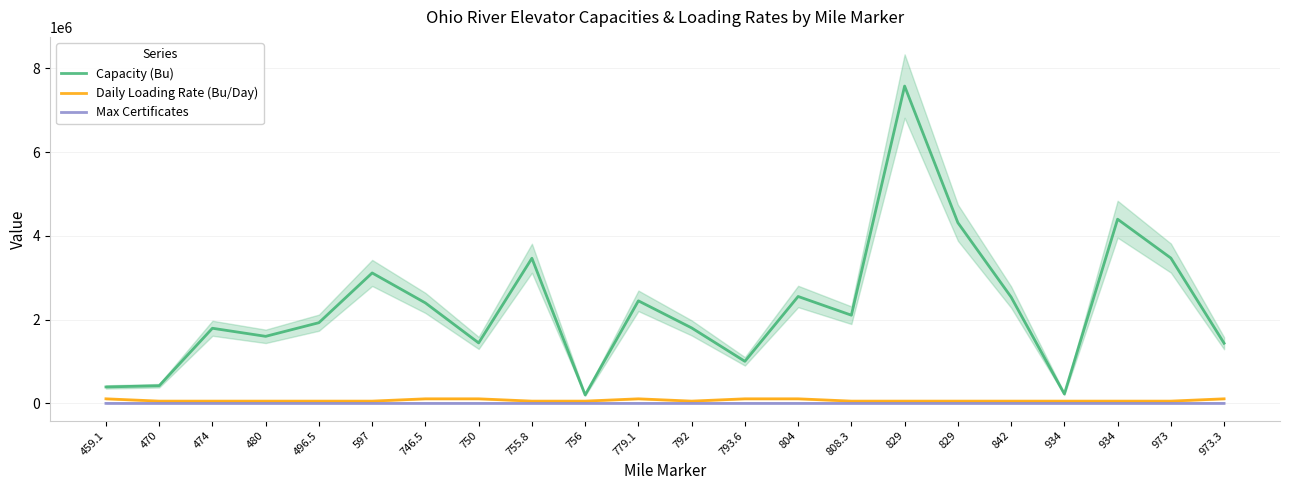

Which series has the largest range (max minus min)?

Capacity (Bu)